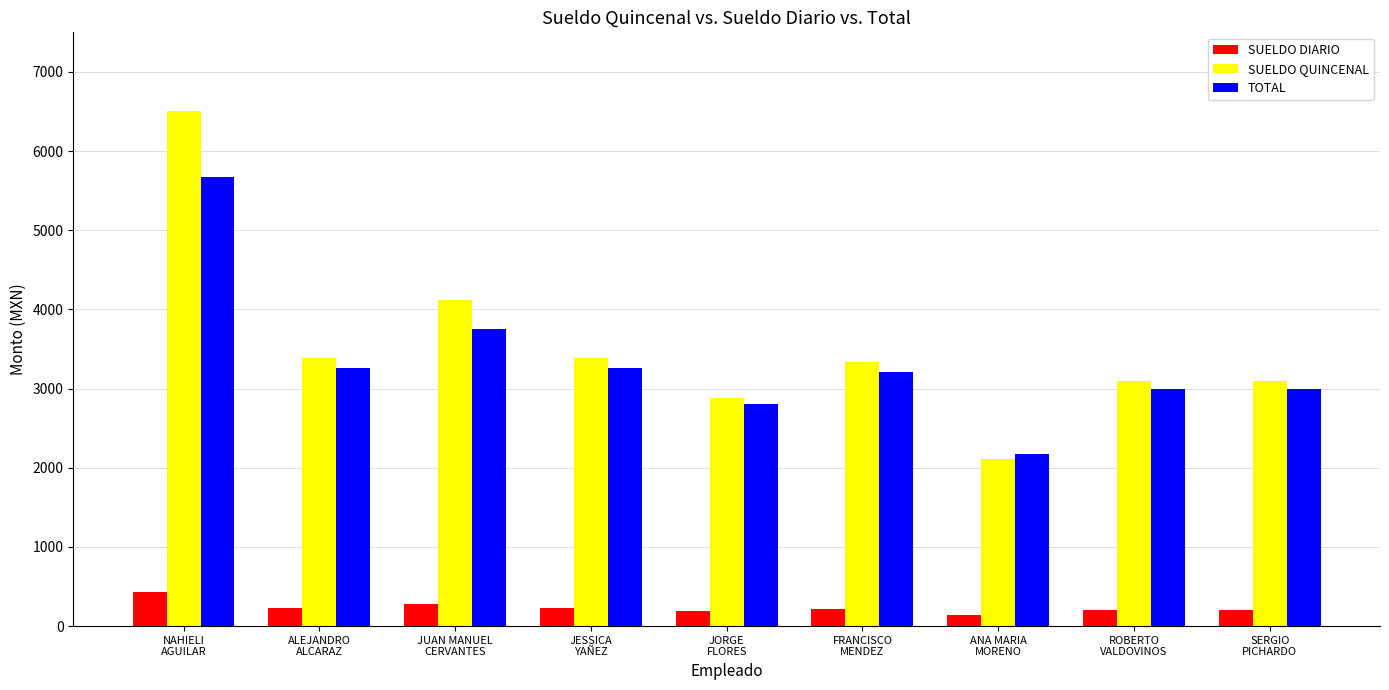

What is the difference between the maximum and second lowest values in the SUELDO DIARIO series?

242